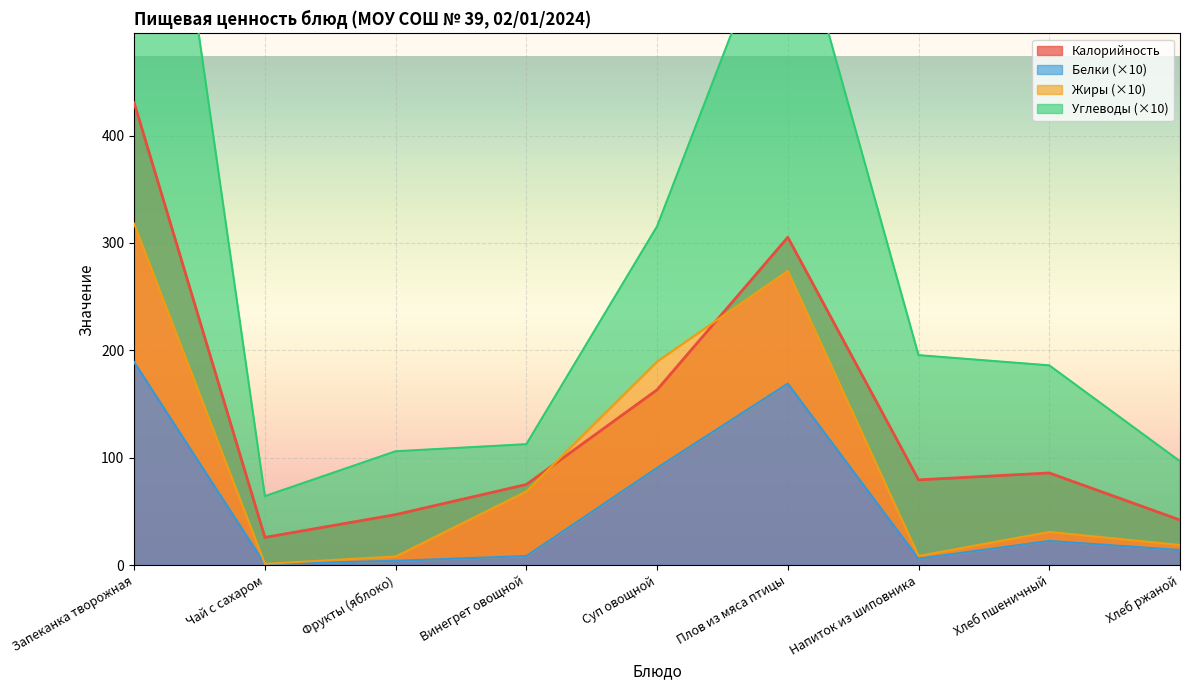

The Калорийность series shows 223.4 at Запеканка творожная. True or false?

False